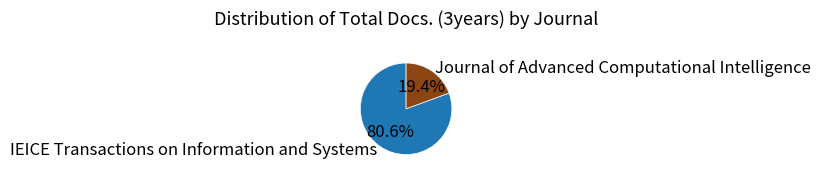

What percentage is the IEICE Transactions on Information and Systems slice, to the nearest percent?

81%